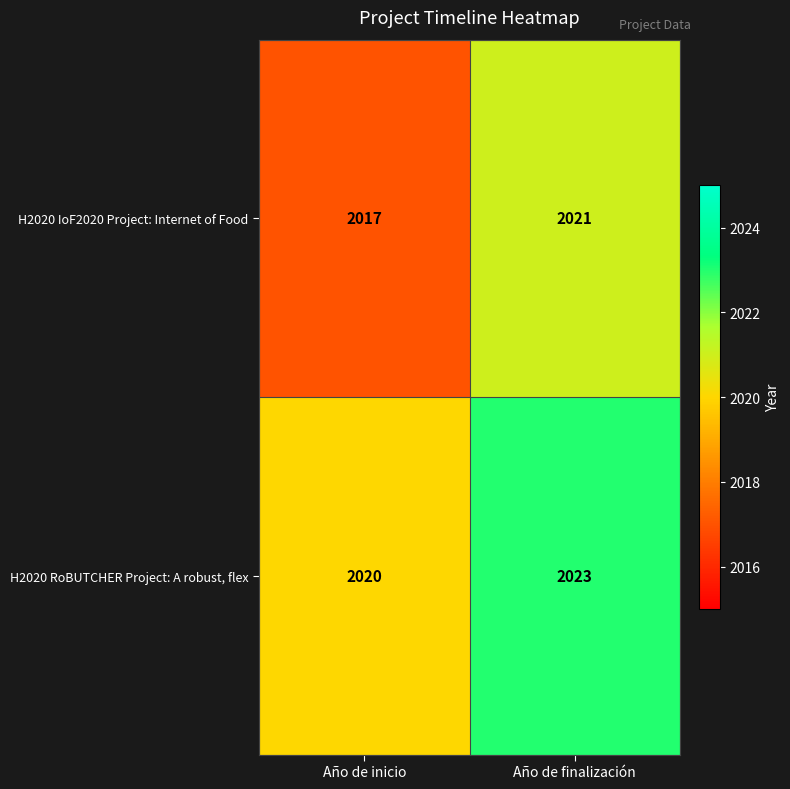

What is the total value across all series at Año de inicio?

4037